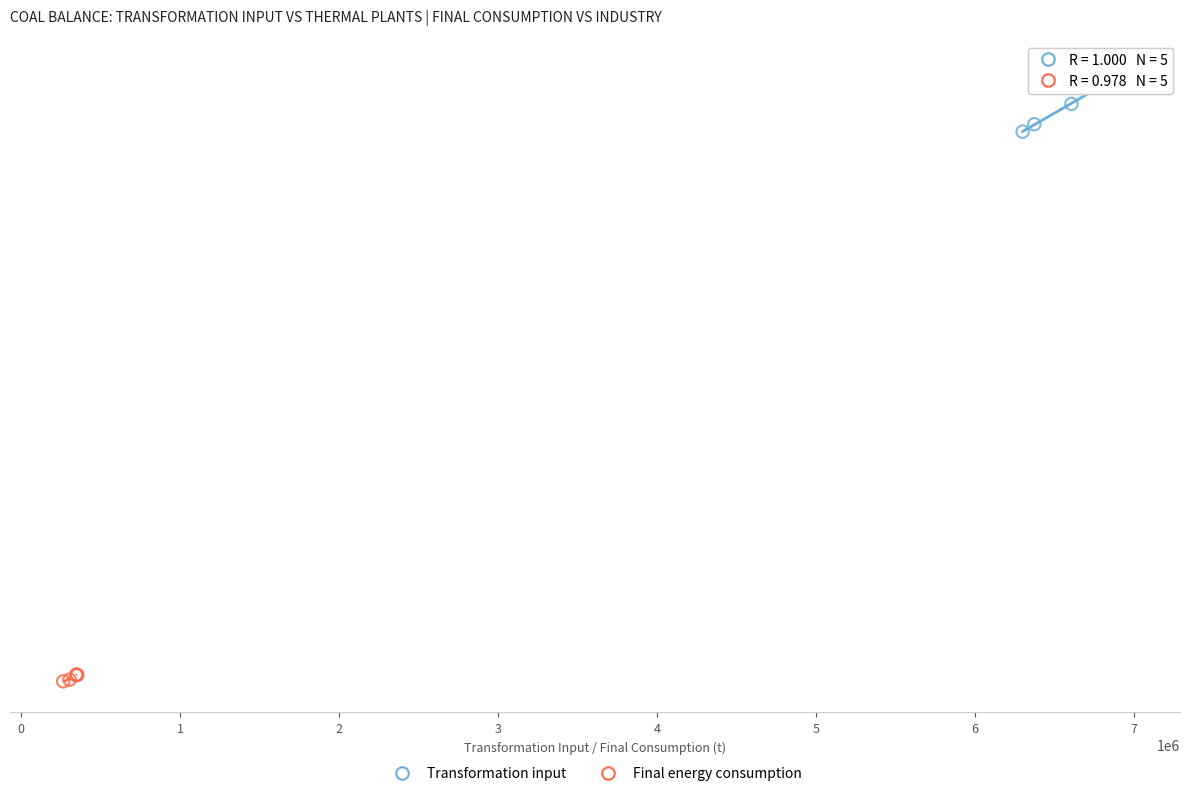

Which series reaches the minimum Y coordinate?

Final energy consumption